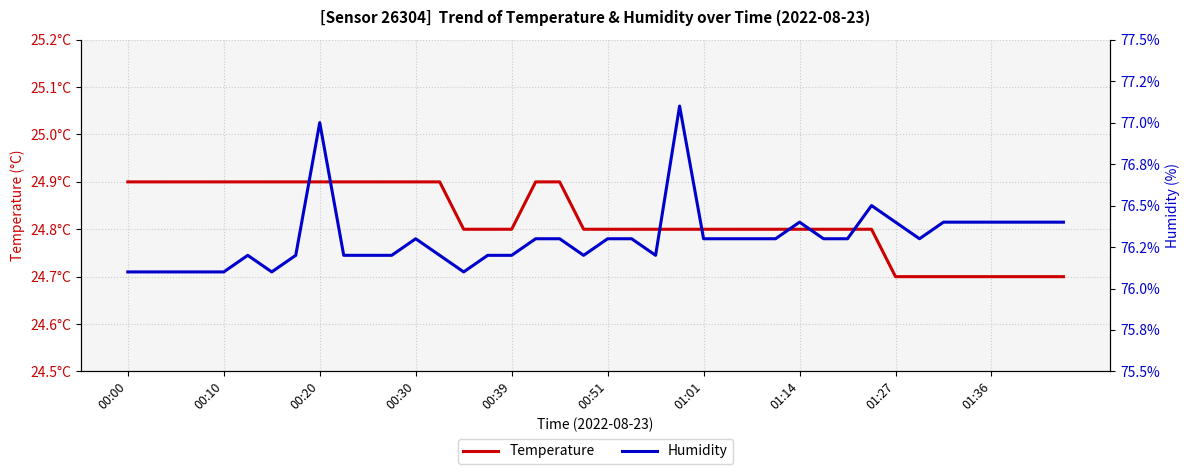

What is the value of the Temperature point at the 12th from the left?

24.9